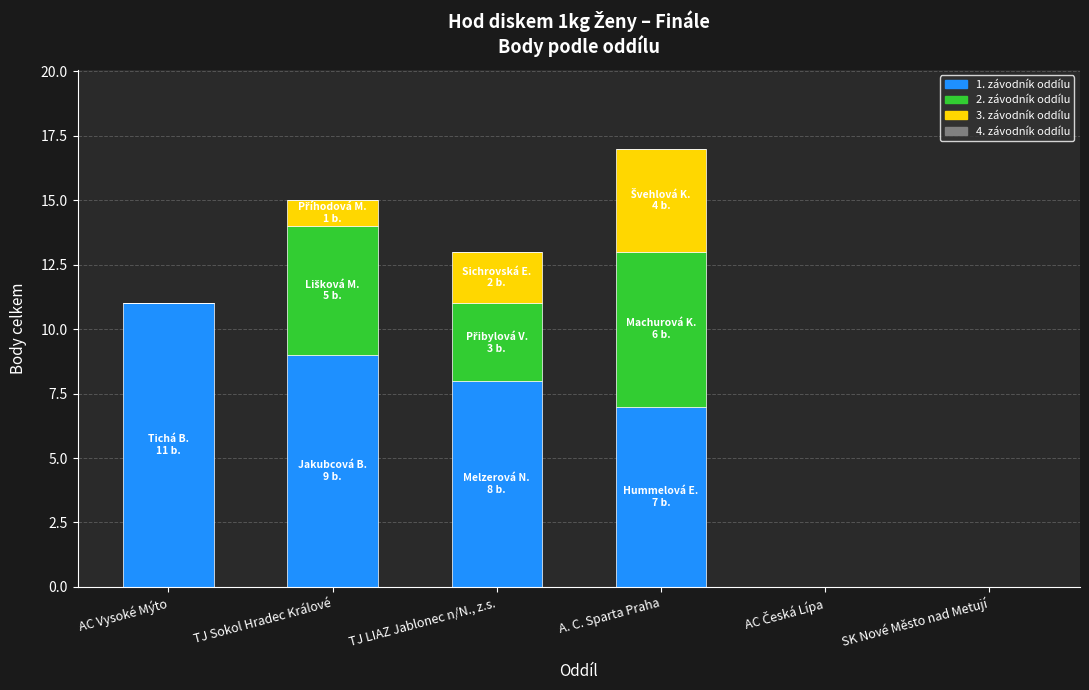

At which category is the sum across all series the highest?

A. C. Sparta Praha